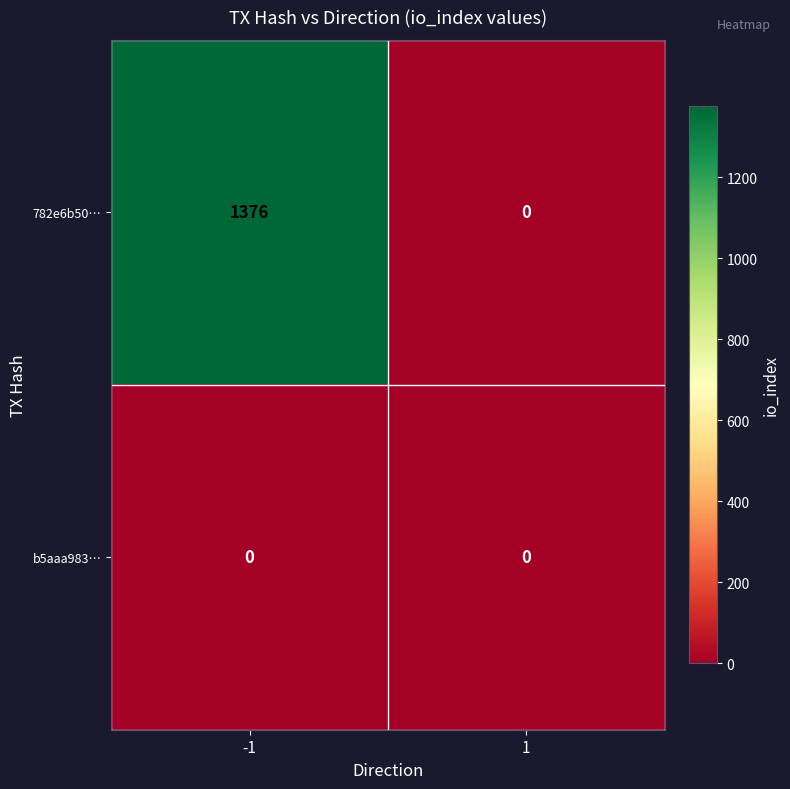

Count the number of categories in the chart.

2